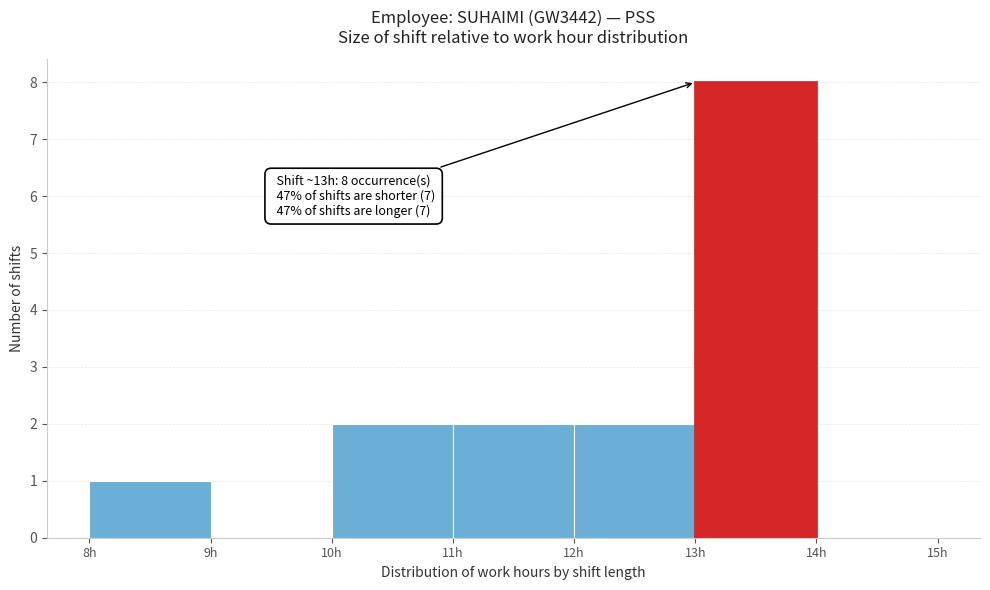

Over which range of the x-axis is the bar tallest?

13 to 14